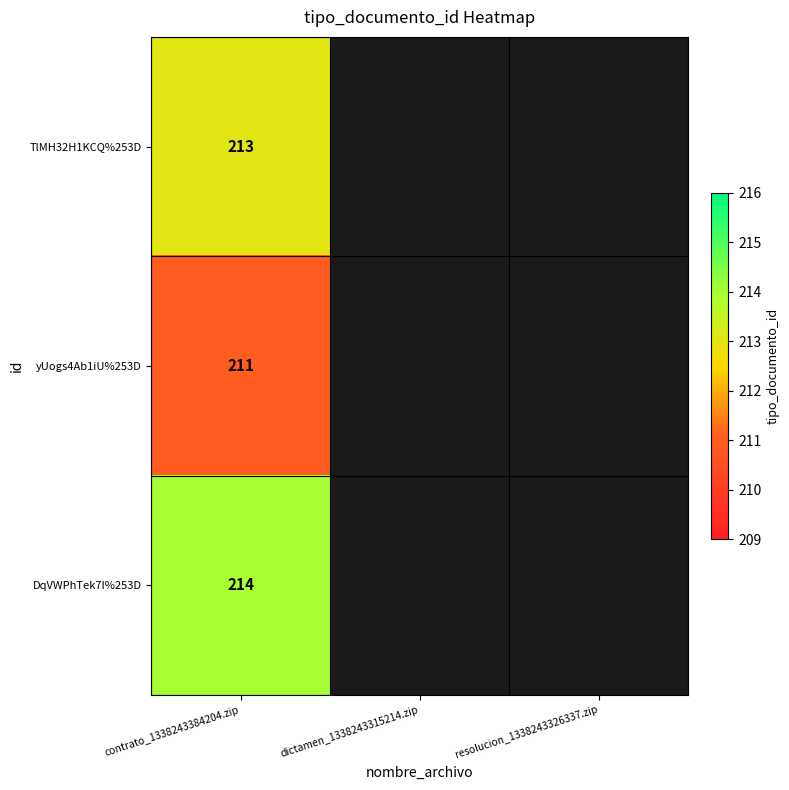

At contrato_1338243384204.zip, list the series in order from largest to smallest.

DqVWPhTek7I%253D, TlMH32H1KCQ%253D, yUogs4Ab1iU%253D